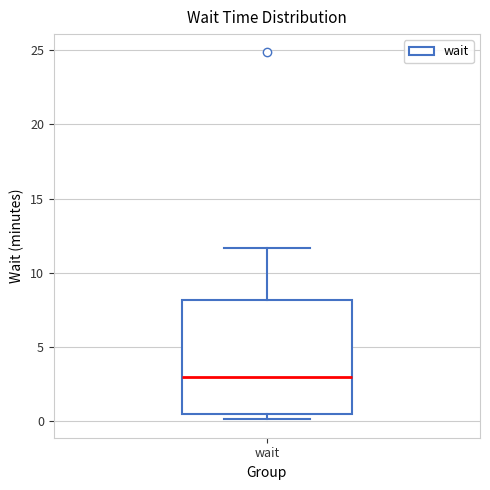

Transcribe this box plot: give where the median line is, the range the box spans, and where the two whiskers end, as read against the y-axis. The values are not printed on the chart, so give them approximately, as read against the axis.

median 3.0, box 0.5 to 8.0, whiskers 0.0 to 11.5